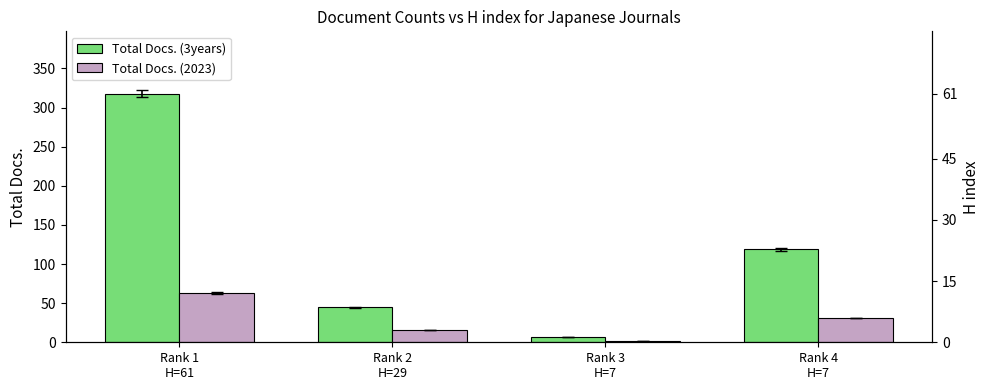

What are all the series names shown in the legend?

Total Docs. (3years), Total Docs. (2023)